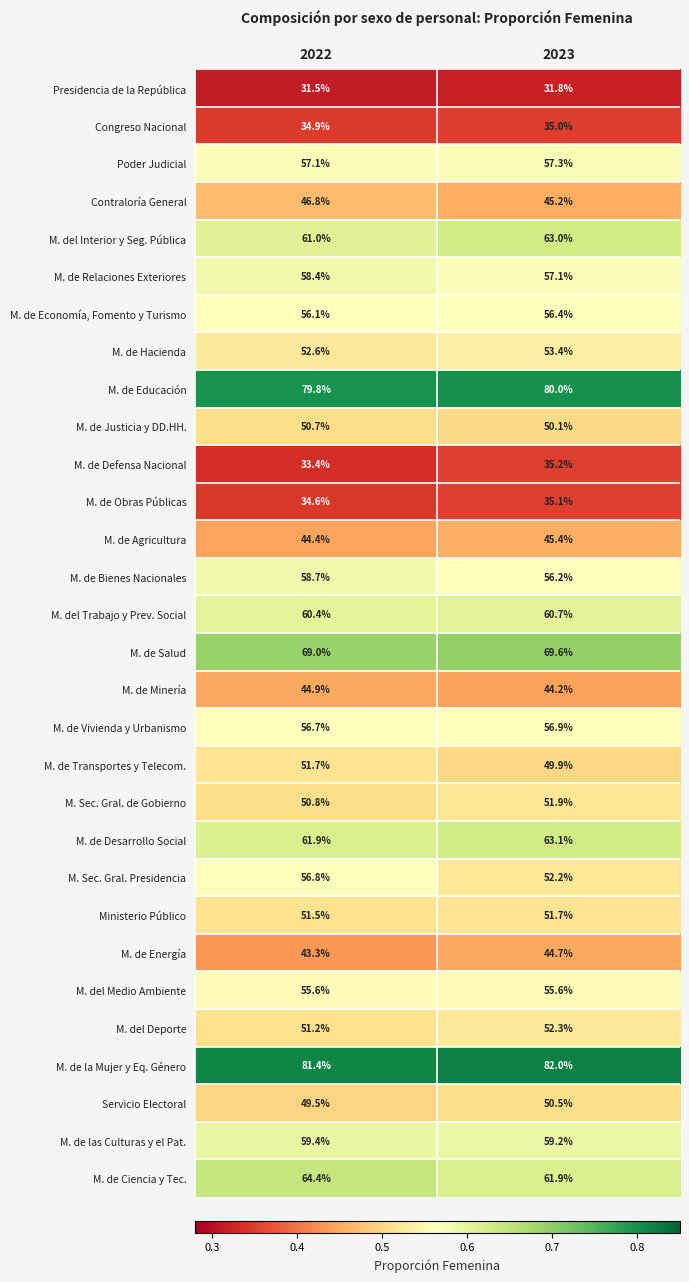

What is the minimum value for M. de Relaciones Exteriores?

57.1